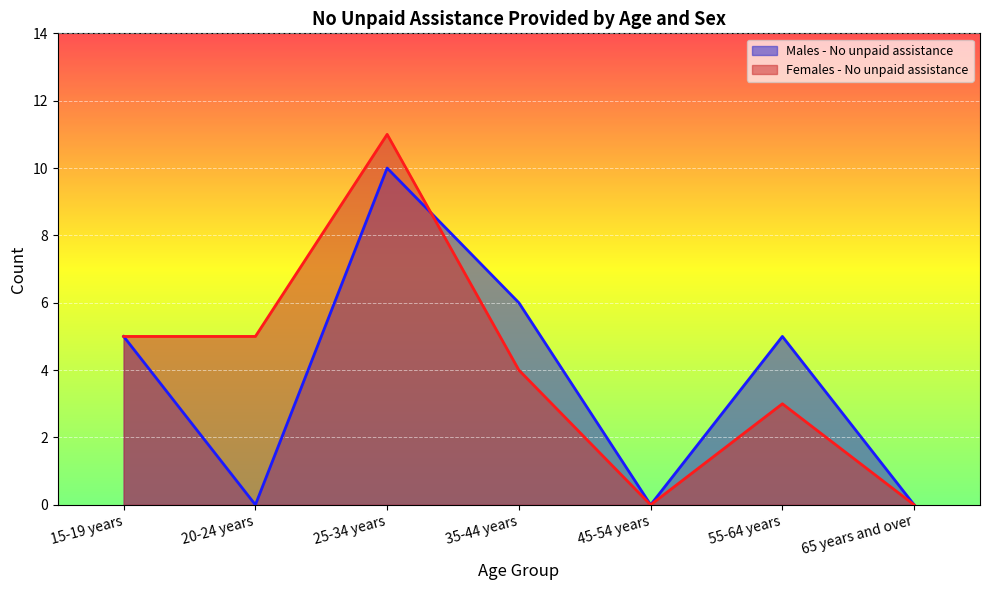

What is the label of the 4th point from the right?

35-44 years